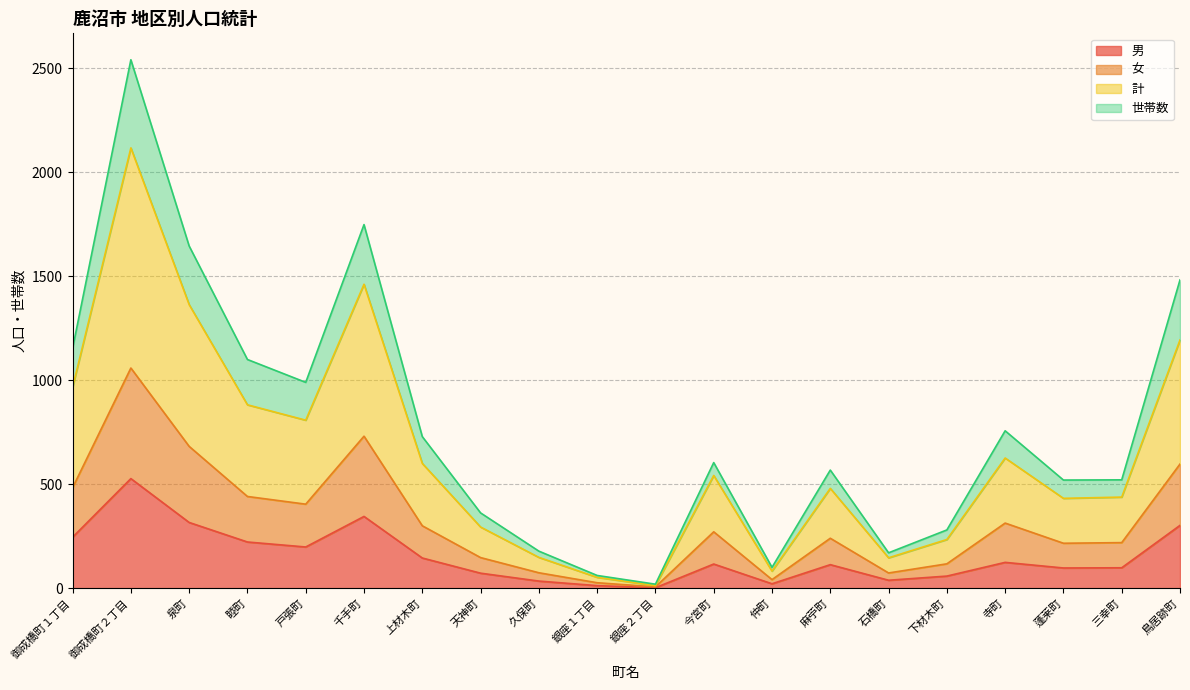

True or false: 世帯数 has more than 1 points higher than both neighbors.

True